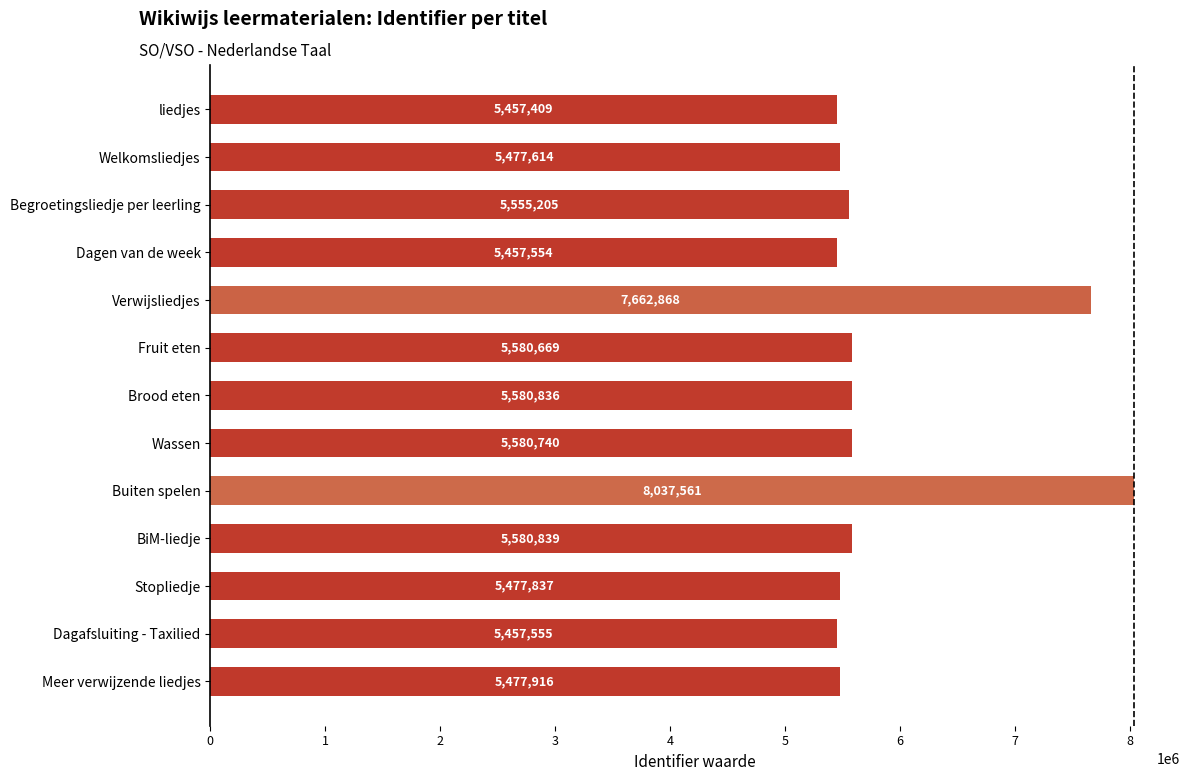

Reading bottom to top, extract all data points from this chart.

Meer verwijzende liedjes=5477916	Dagafsluiting - Taxilied=5457555	Stopliedje=5477837	BiM-liedje=5580839	Buiten spelen=8037561	Wassen=5580740	Brood eten=5580836	Fruit eten=5580669	Verwijsliedjes=7662868	Dagen van de week=5457554	Begroetingsliedje per leerling=5555205	Welkomsliedjes=5477614	liedjes=5457409